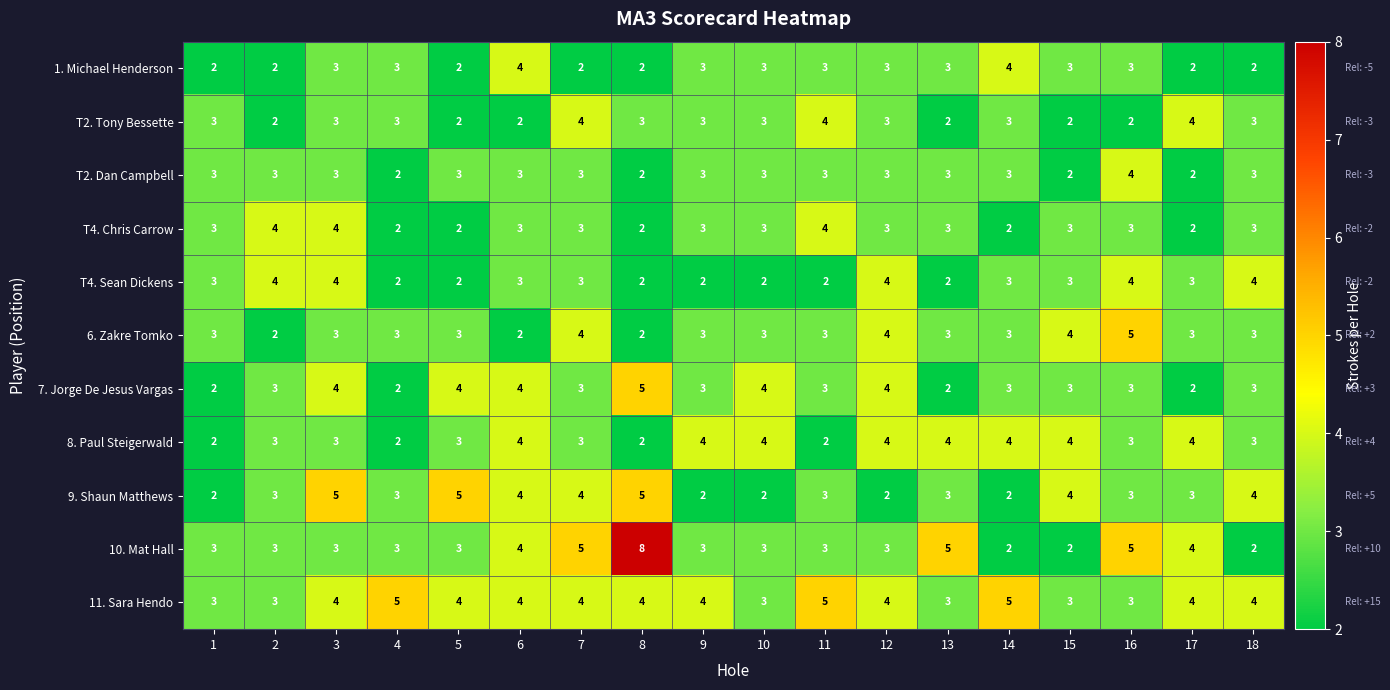

Between 1 and 9, which series saw the biggest shift?

8. Paul Steigerwald